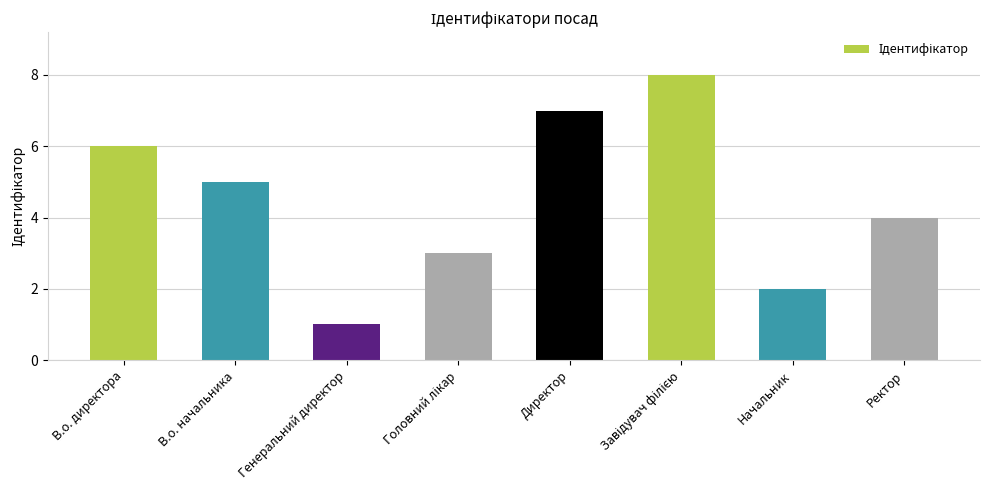

How many data points are less than 5?

4